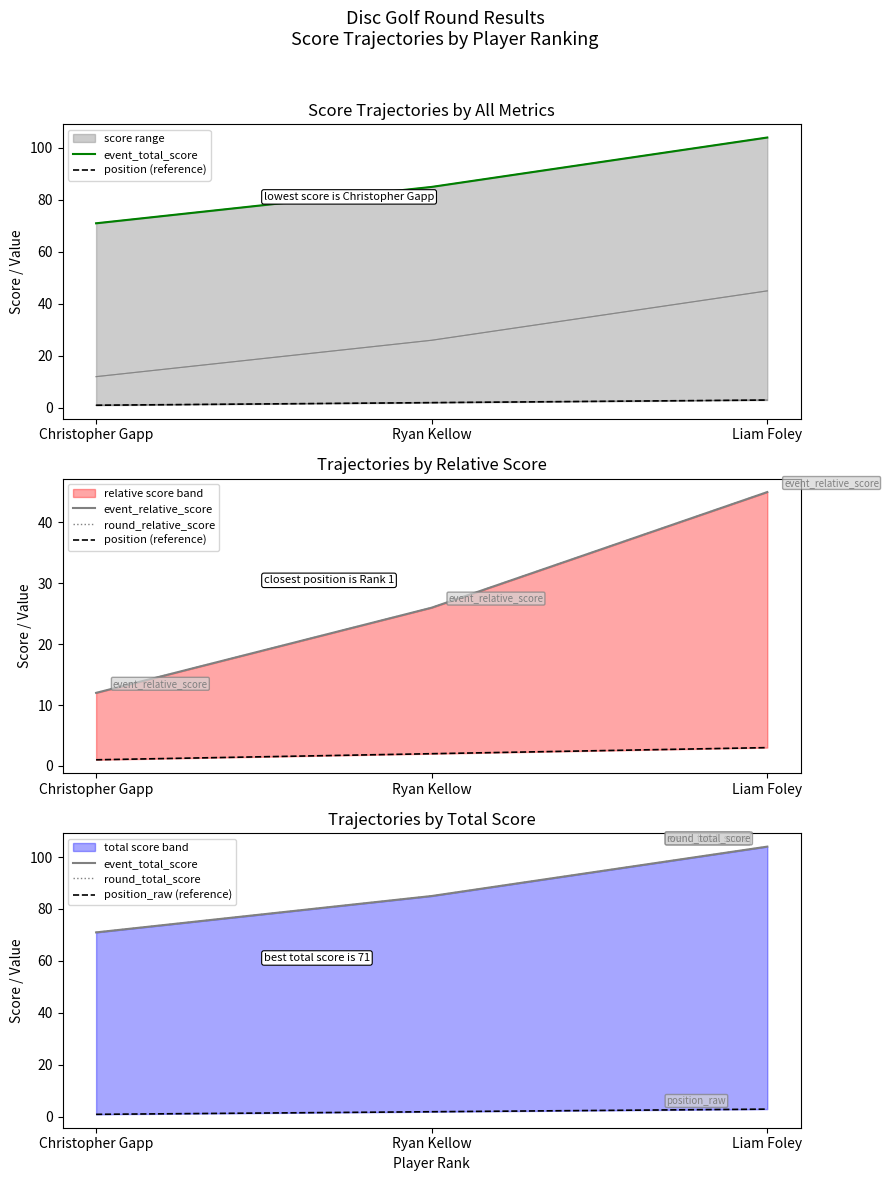

Reading left to right, list all the values displayed in this chart.

event_total_score: 71	85	104
position (reference): 1	2	3
event_relative_score: 12	26	45
round_relative_score: 12	26	45
round_total_score: 71	85	104
position_raw (reference): 1	2	3